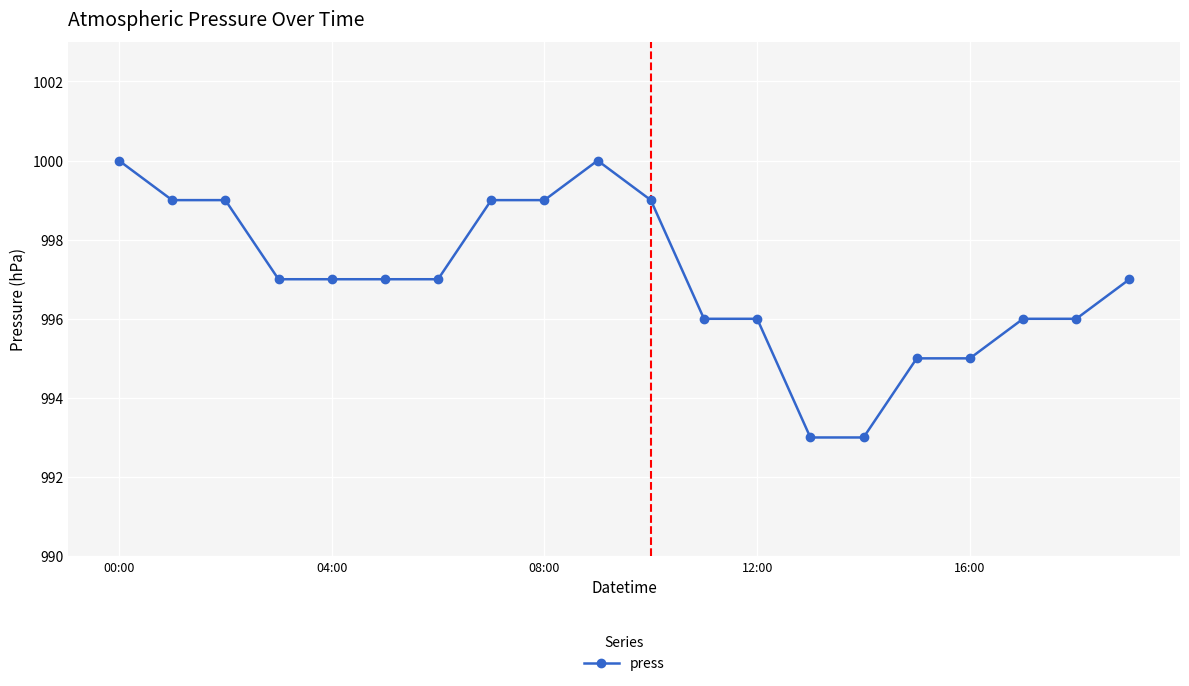

What is the value of the 17th point from the left?

995